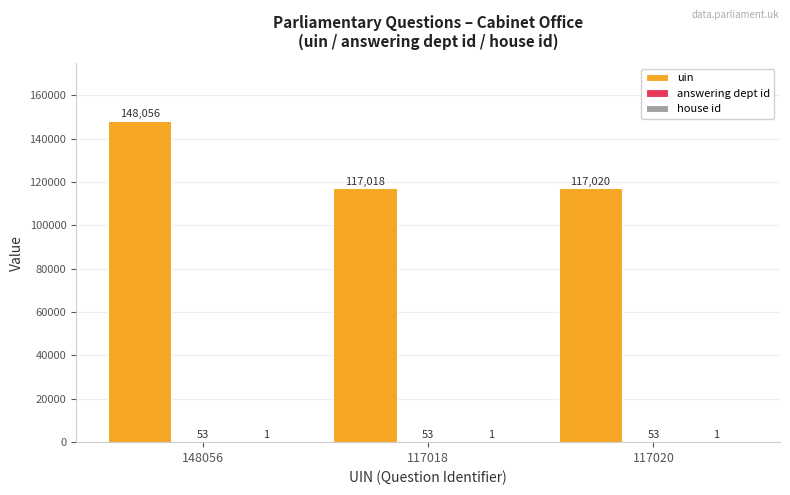

True or false: uin has a value of 117020 at 117020.

True